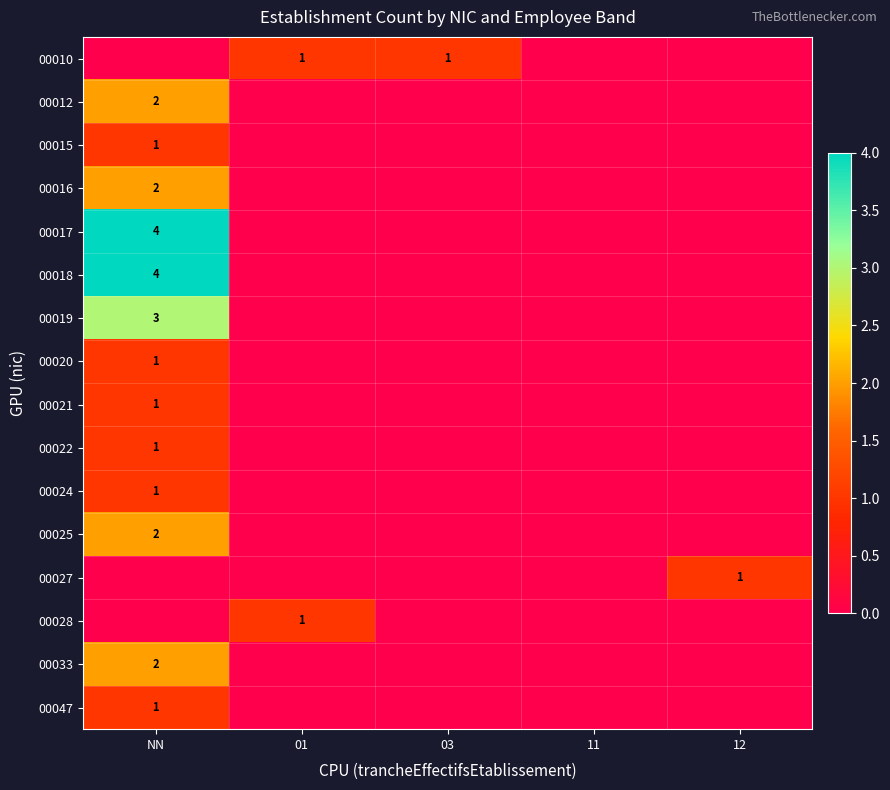

True or false: 00017 has a value of 1 at NN.

False